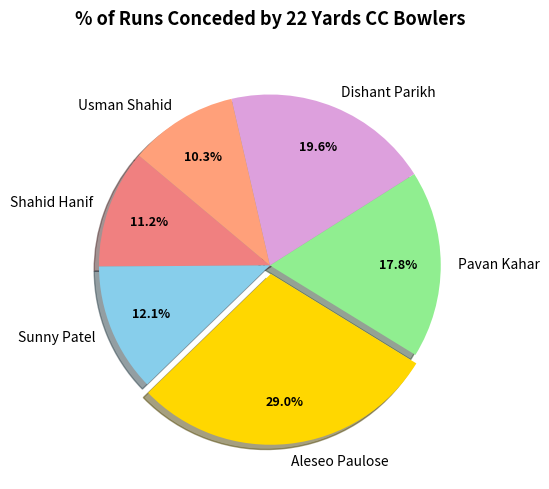

To the nearest percent, what is the difference between the Pavan Kahar and Shahid Hanif slice percentages?

7%